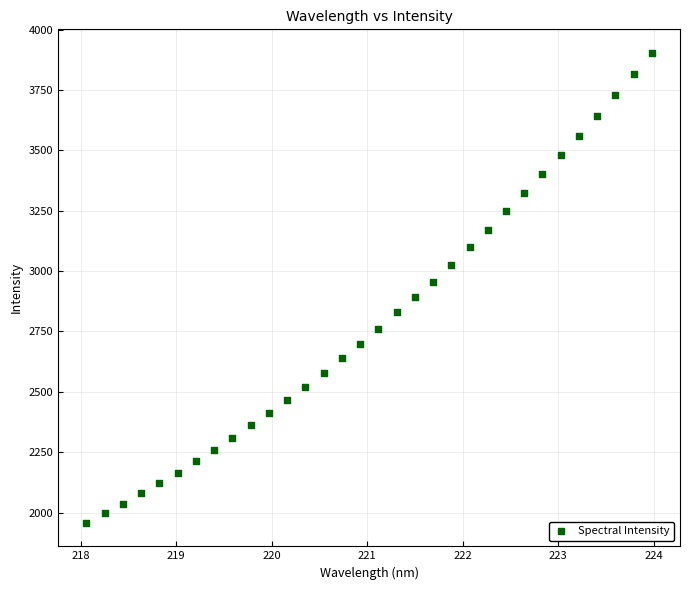

What is the range of X values (max minus min)?

5.9